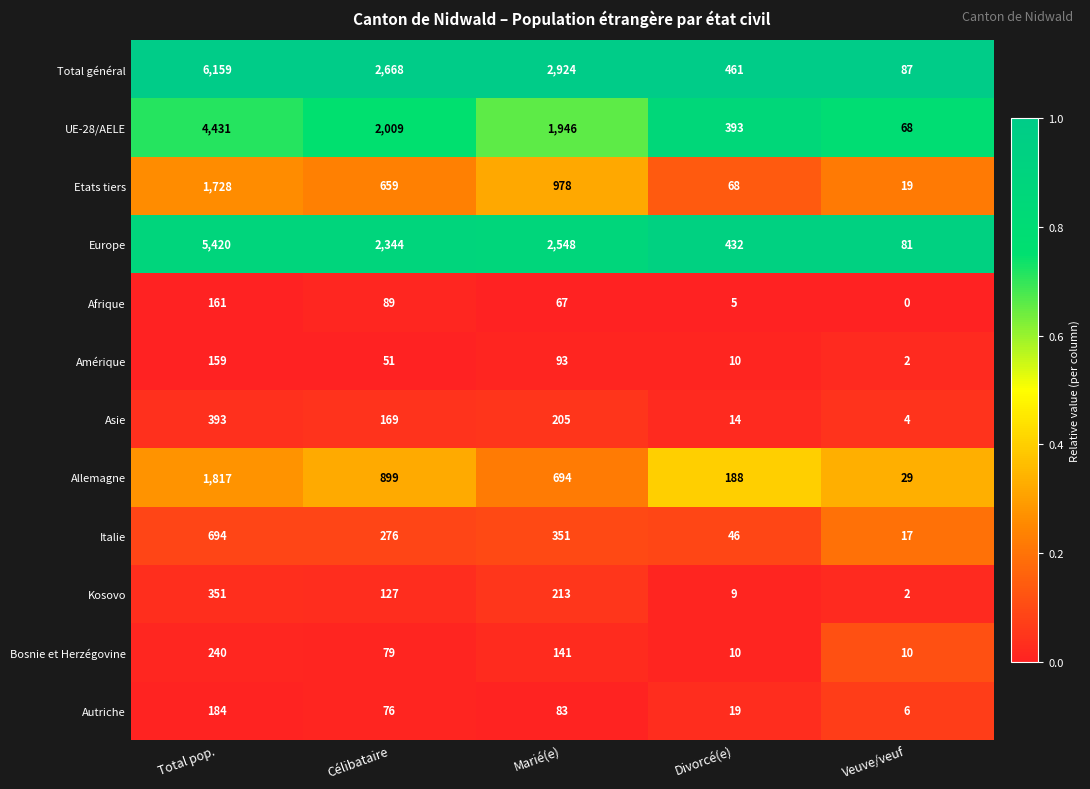

What is the total value across all series at Total pop.?

21737